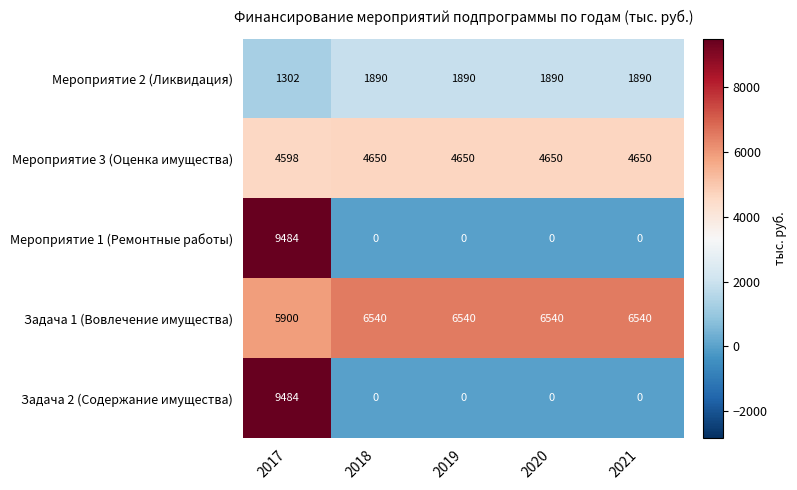

How many categories are shown in the chart?

5